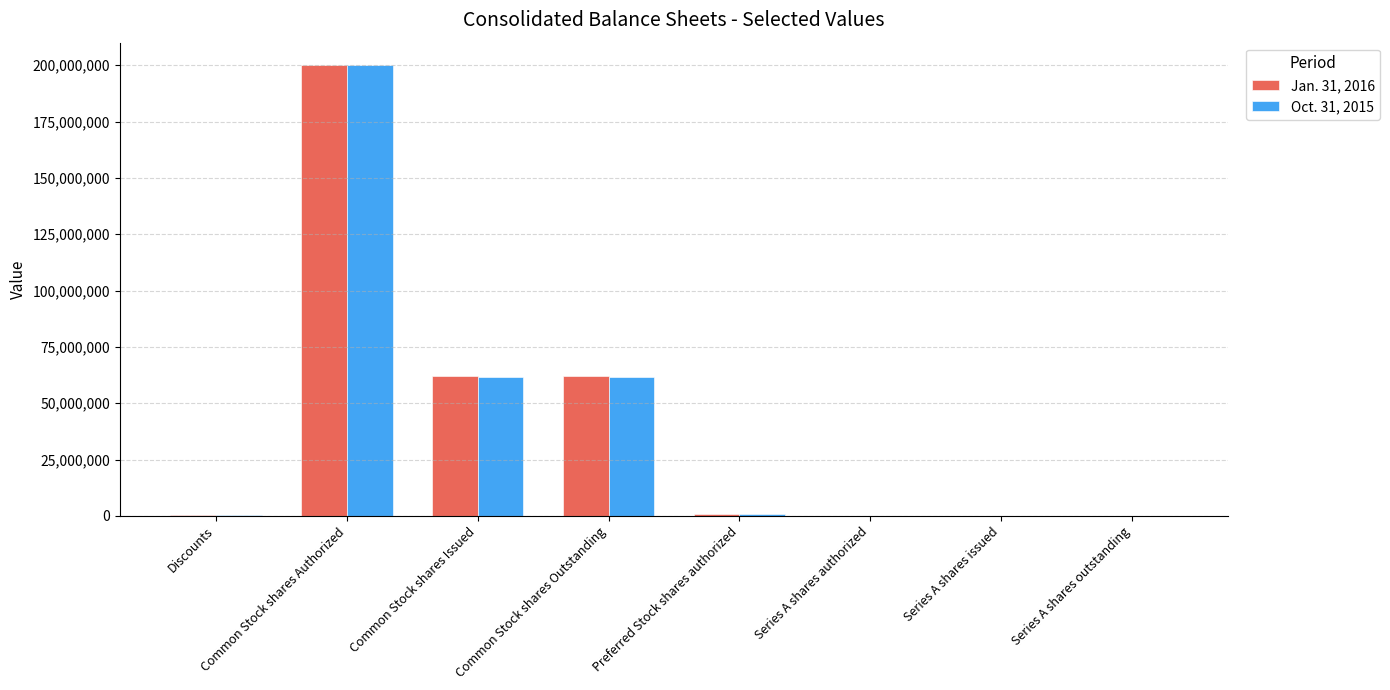

At which label does Oct. 31, 2015 reach its peak?

Common Stock shares Authorized